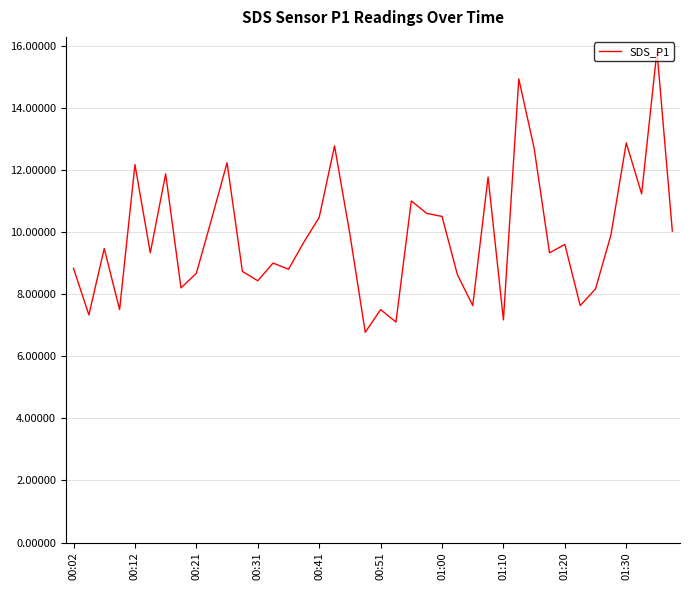

What is the difference between the maximum and minimum values?

9.1